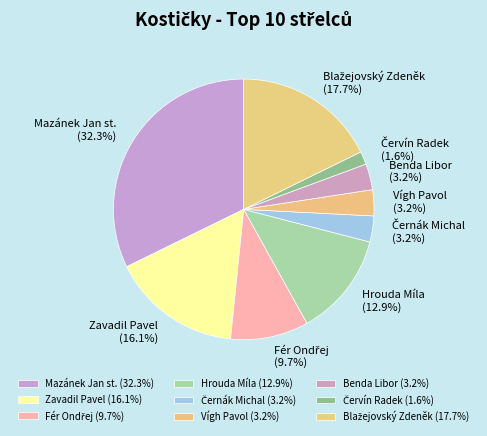

Does Benda Libor represent more than half of the total?

No